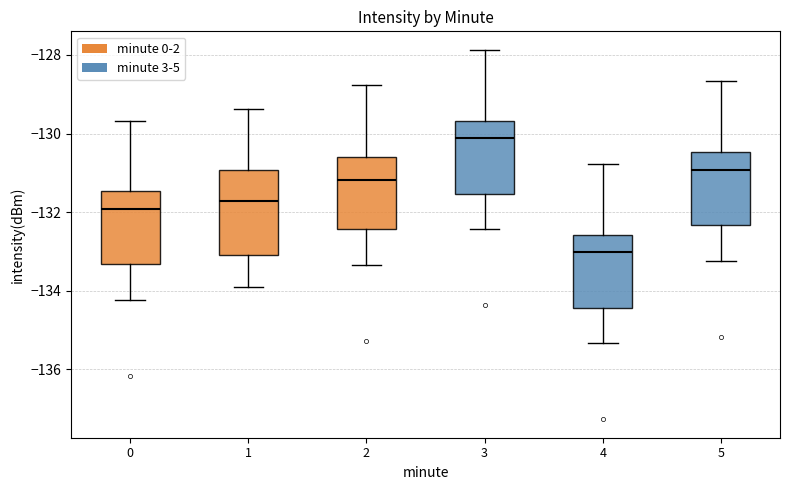

Where is the upper edge of the box at x = 0 on the y-axis? The values are not printed on the chart, so give them approximately, as read against the axis.

-131.4